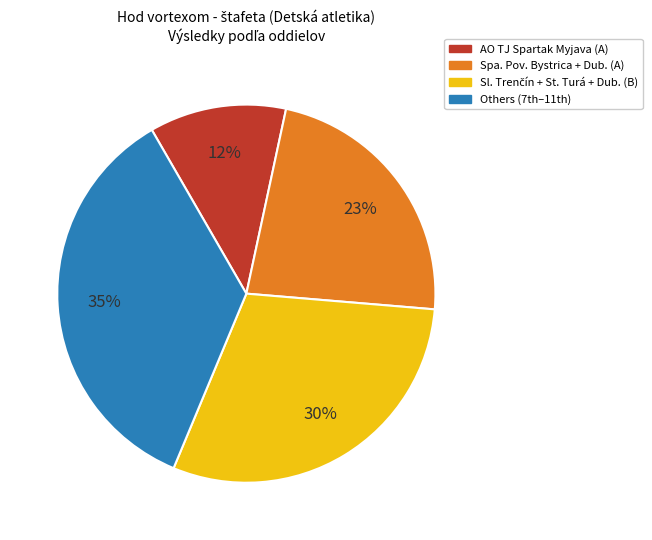

How many segments does this pie chart have?

4